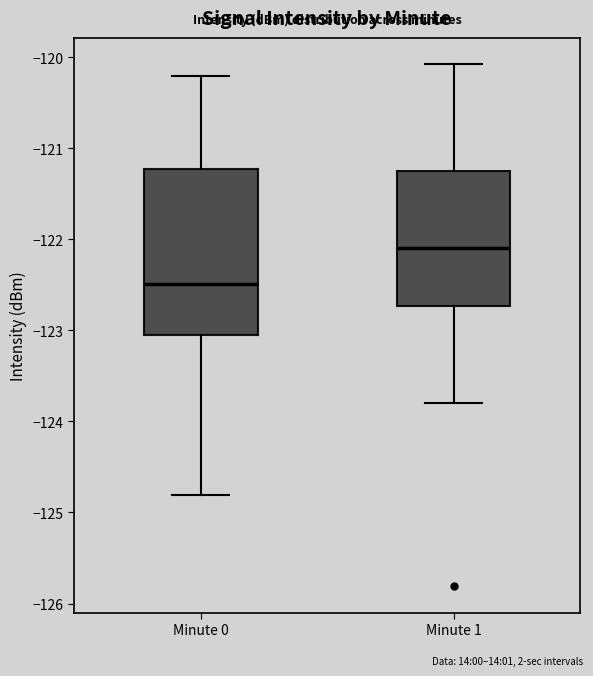

Reading left to right, read every box against the y-axis: the position of its median line, the range the box covers, and the ends of its whiskers. The values are not printed on the chart, so give them approximately, as read against the axis.

Minute 0: median -122.5, box -123.1 to -121.2, whiskers -124.8 to -120.2
Minute 1: median -122.1, box -122.7 to -121.2, whiskers -123.8 to -120.1